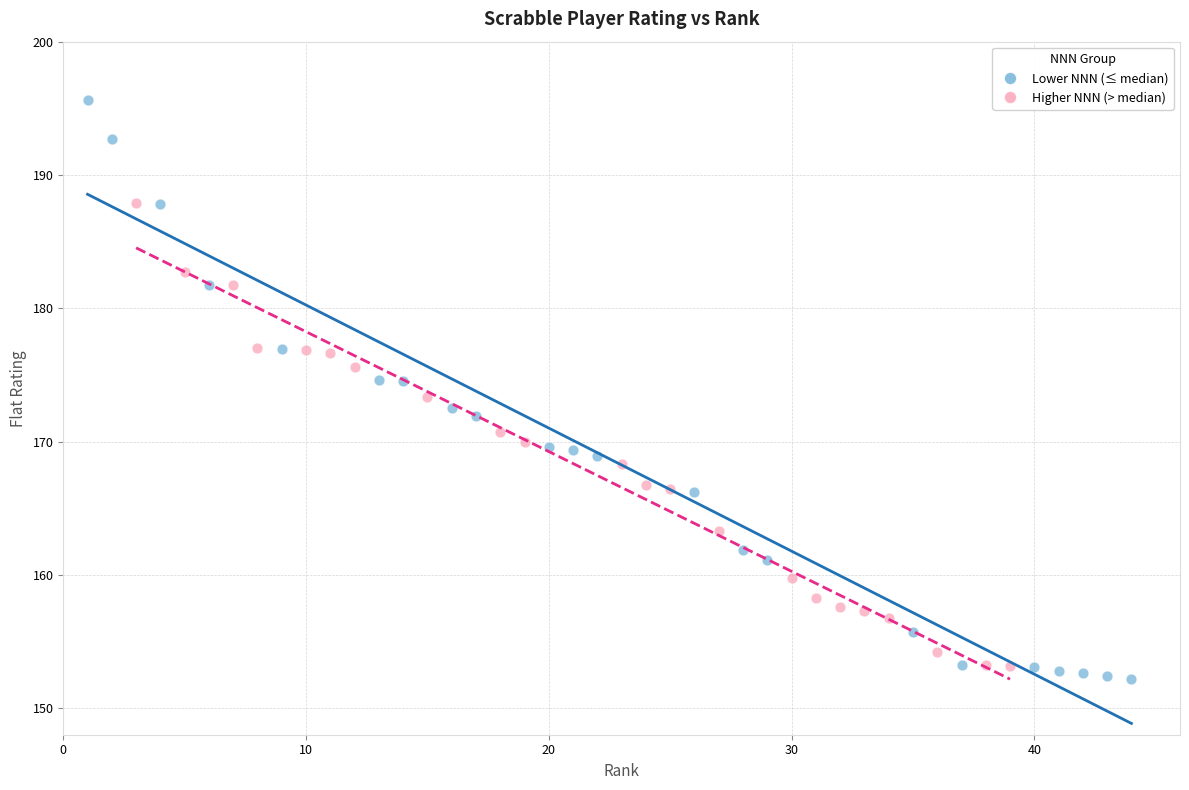

Which series reaches the maximum Y coordinate?

Lower NNN (≤ median)